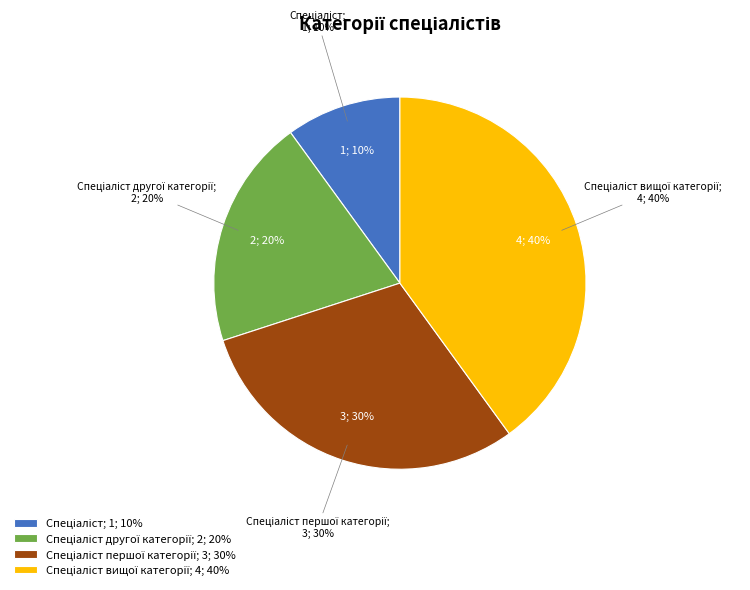

To the nearest percent, what percentage of the pie is Спеціаліст вищої категорії?

40%